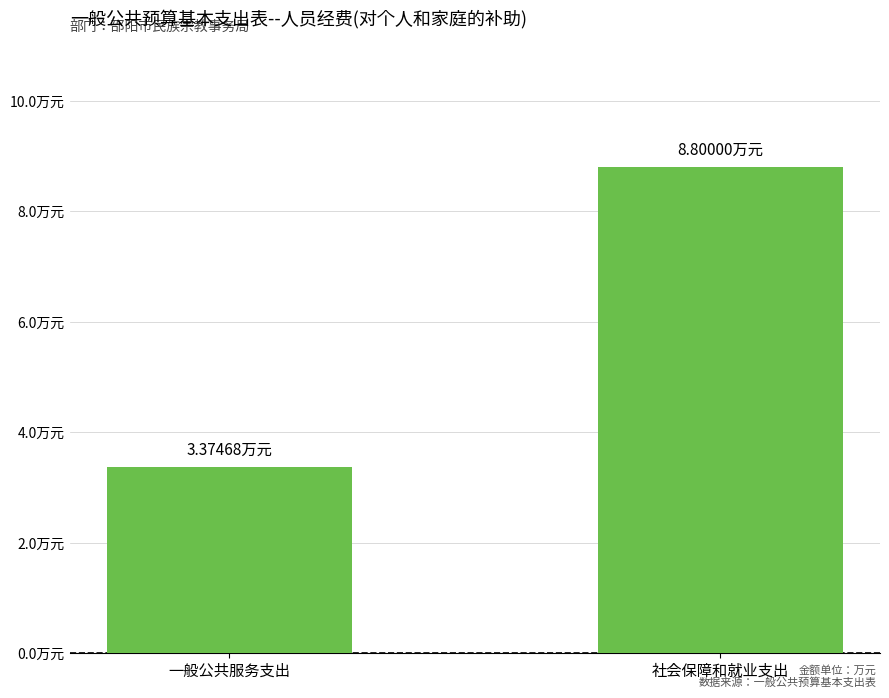

What is the difference between the maximum and minimum values?

5.4